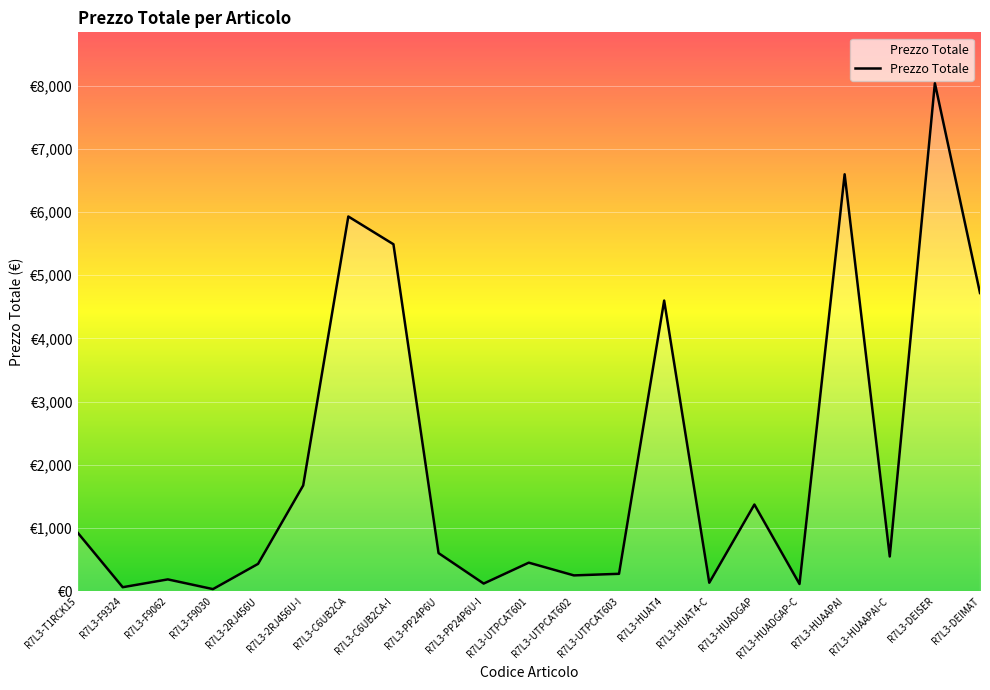

Reading left to right, transcribe all the data shown in this chart.

927.8	63.6	187.3	33.5	432.9	1674.0	5929.2	5490.0	603.2	121.1	451.9	250.4	275.7	4598.8	134.3	1371.6	114.3	6597.1	549.5	8039.1	4718.8